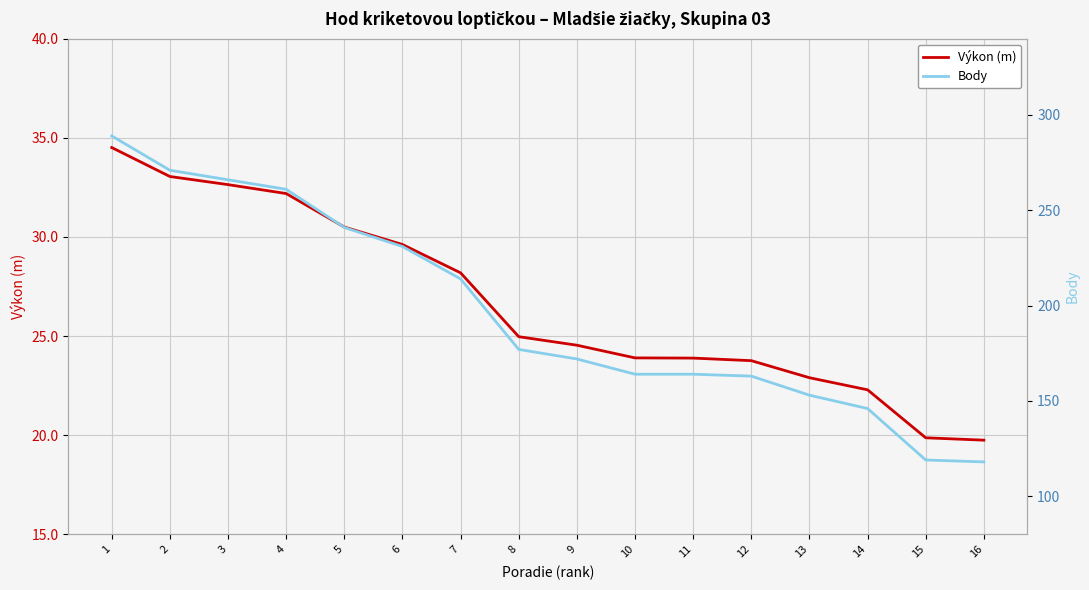

Reading left to right, extract all data points from this chart.

Výkon (m): 1=34.5	2=33.0	3=32.6	4=32.2	5=30.5	6=29.6	7=28.2	8=25.0	9=24.5	10=23.9	11=23.9	12=23.8	13=22.9	14=22.3	15=19.9	16=19.8
Body: 1=289.0	2=271.0	3=266.0	4=261.0	5=241.0	6=231.0	7=214.0	8=177.0	9=172.0	10=164.0	11=164.0	12=163.0	13=153.0	14=146.0	15=119.0	16=118.0